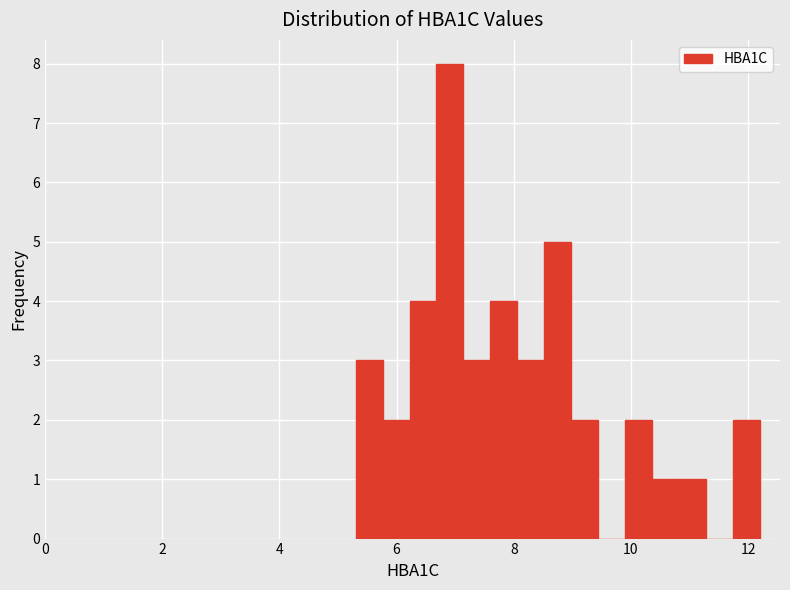

Around what value on the x-axis is the tallest bar? Give the approximate position of its centre, as read against the axis.

7.0